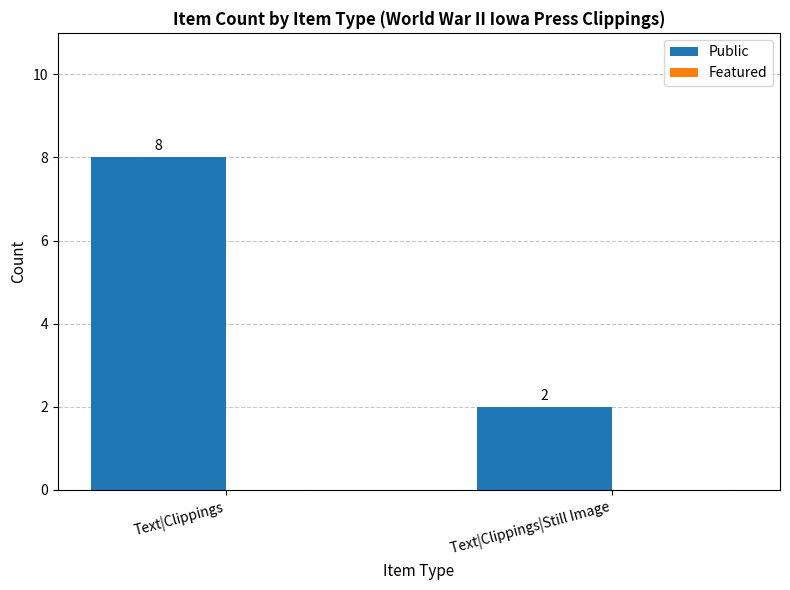

What is the sum of the values at Text|Clippings and Text|Clippings|Still Image?

10